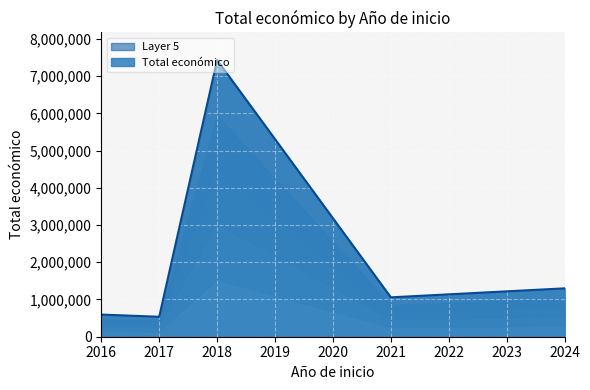

What is the difference between the maximum and second lowest values?

6834734